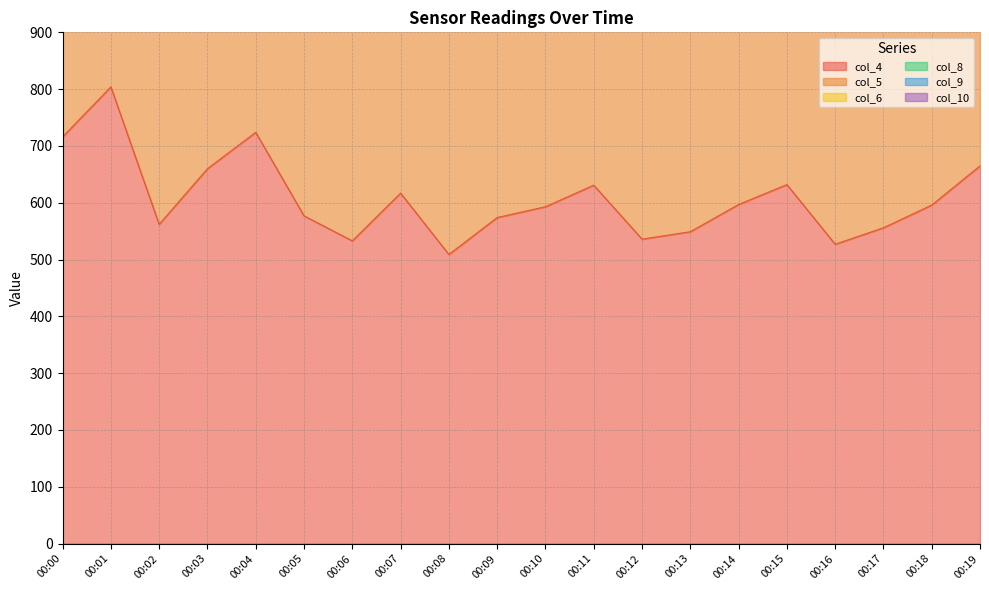

Reading left to right, what are all the values shown in this chart?

col_4: 00:00=716	00:01=804	00:02=562	00:03=660	00:04=724	00:05=577	00:06=533	00:07=617	00:08=509	00:09=574	00:10=593	00:11=631	00:12=536	00:13=549	00:14=597	00:15=632	00:16=527	00:17=556	00:18=596	00:19=665
col_5: 00:00=1280	00:01=1407	00:02=1013	00:03=1189	00:04=1269	00:05=1068	00:06=947	00:07=1119	00:08=908	00:09=1053	00:10=1070	00:11=1116	00:12=973	00:13=1000	00:14=1064	00:15=1123	00:16=935	00:17=987	00:18=1060	00:19=1167
col_6: 00:00=1765	00:01=1989	00:02=1415	00:03=1644	00:04=1753	00:05=1503	00:06=1330	00:07=1554	00:08=1282	00:09=1470	00:10=1488	00:11=1554	00:12=1350	00:13=1411	00:14=1489	00:15=1583	00:16=1278	00:17=1374	00:18=1471	00:19=1614